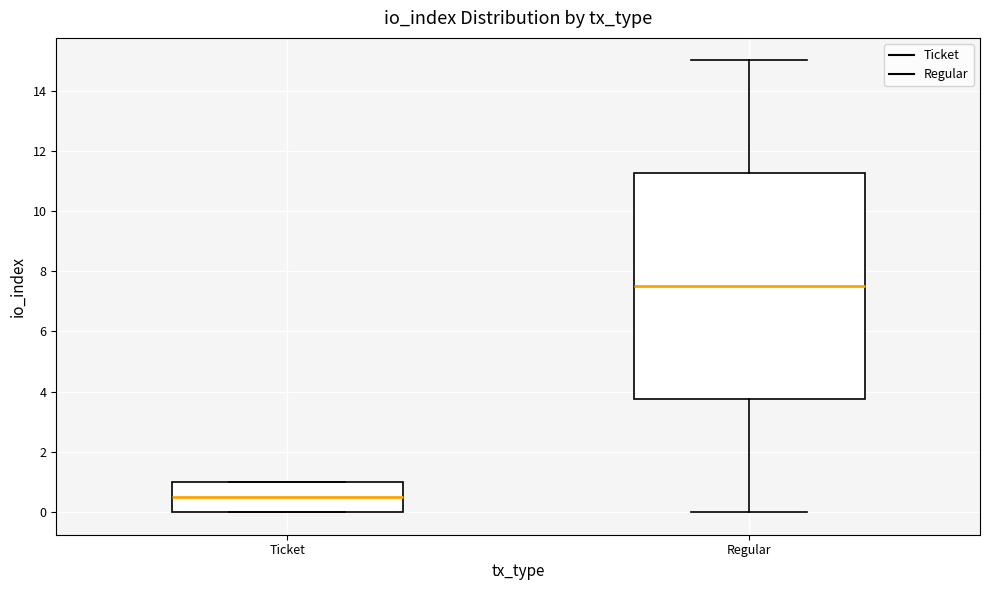

Which box's median line is the lowest?

Ticket